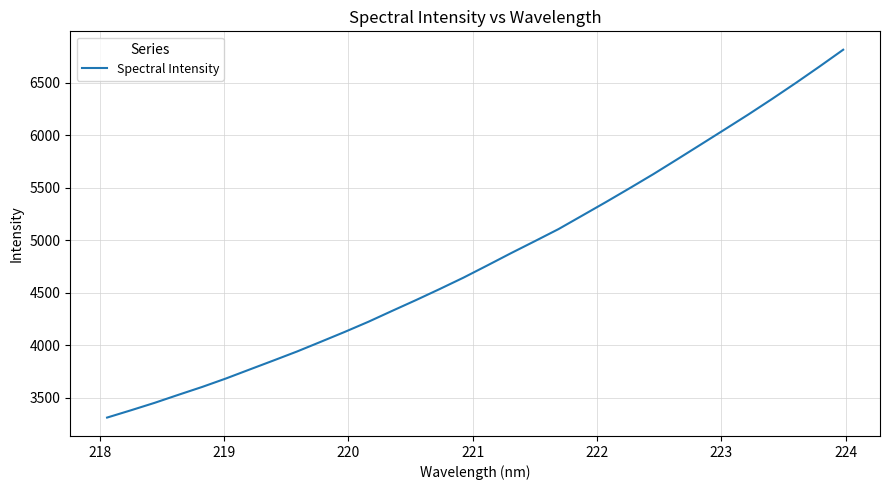

What is the difference between the maximum and minimum values?

3508.0